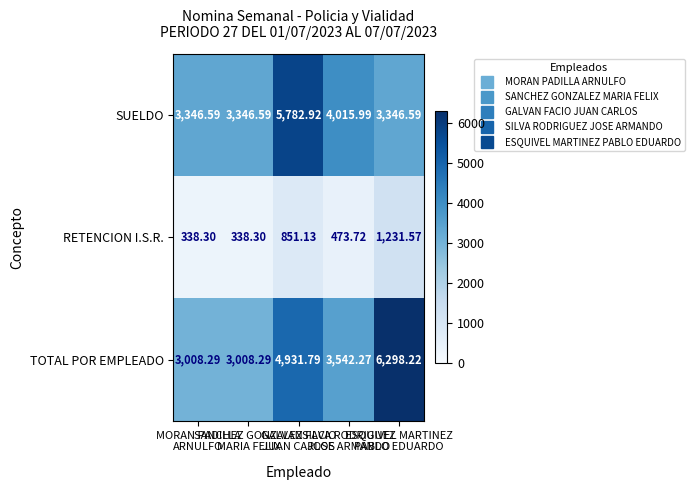

How many data points does each series have?

5